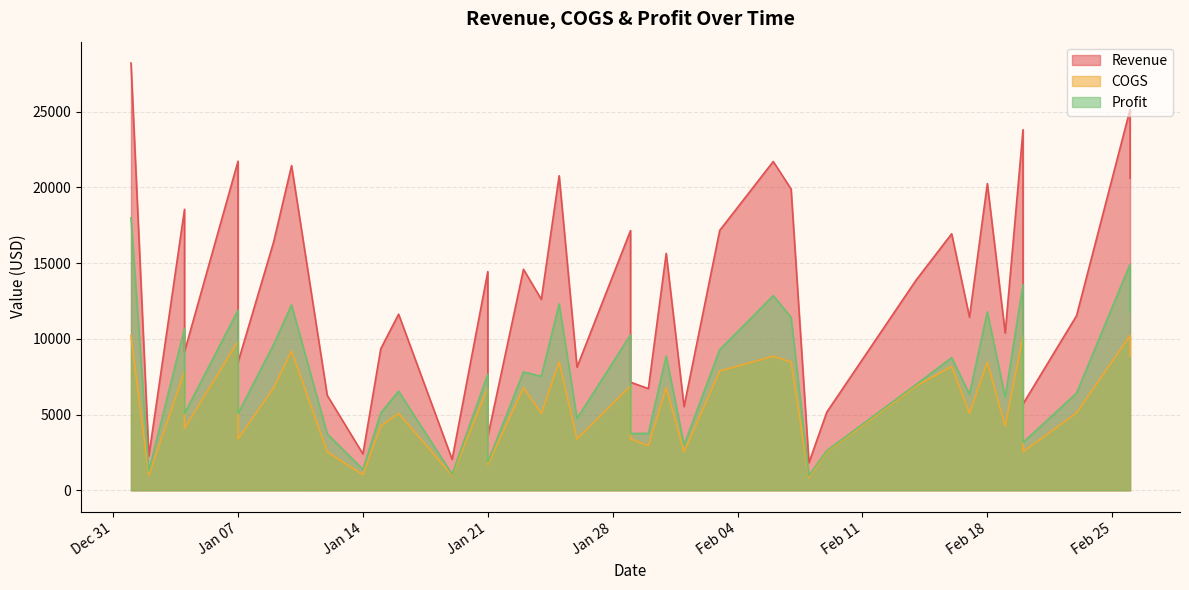

Count the number of categories in the chart.

40